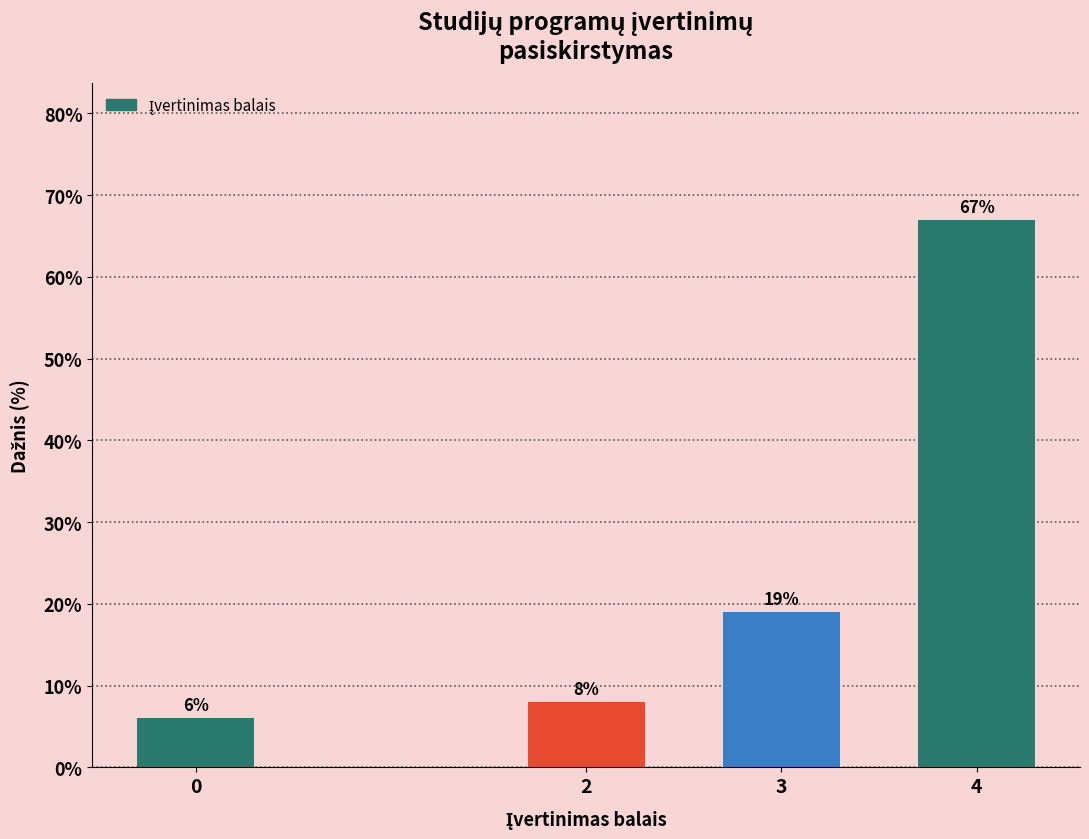

Reading left to right, extract all data points from this chart.

0=6	2=8	3=19	4=67